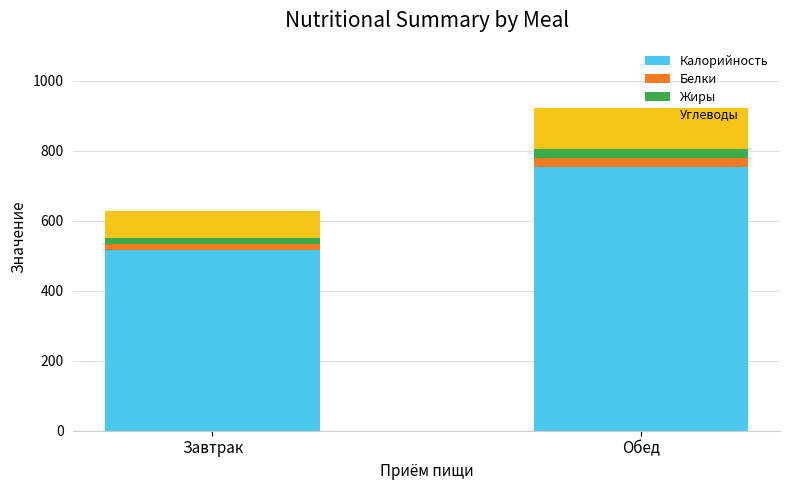

At which category is the sum across all series the highest?

Обед